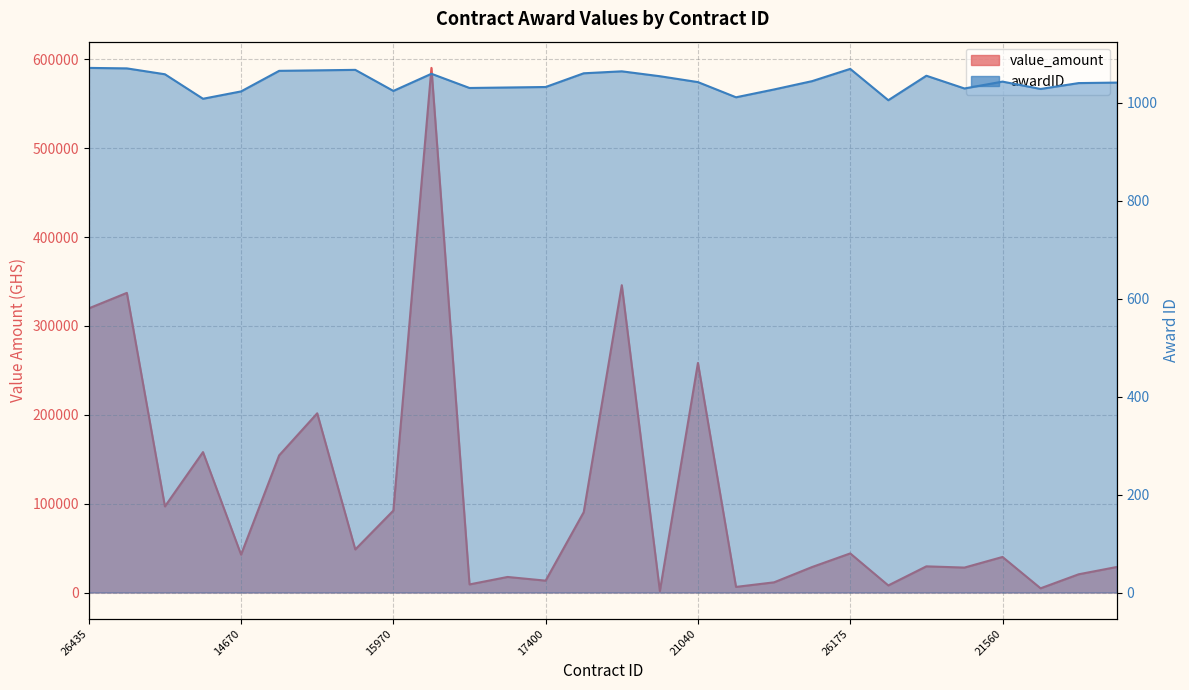

Which series has the largest total across all categories?

value_amount